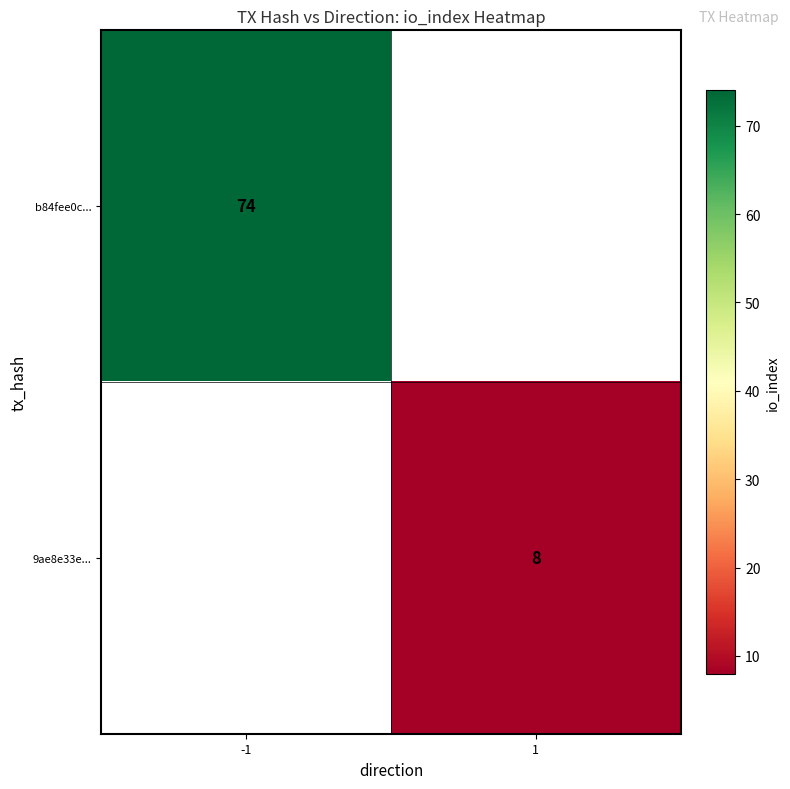

The value of b84fee0c... at -1 is 19. True or false?

False